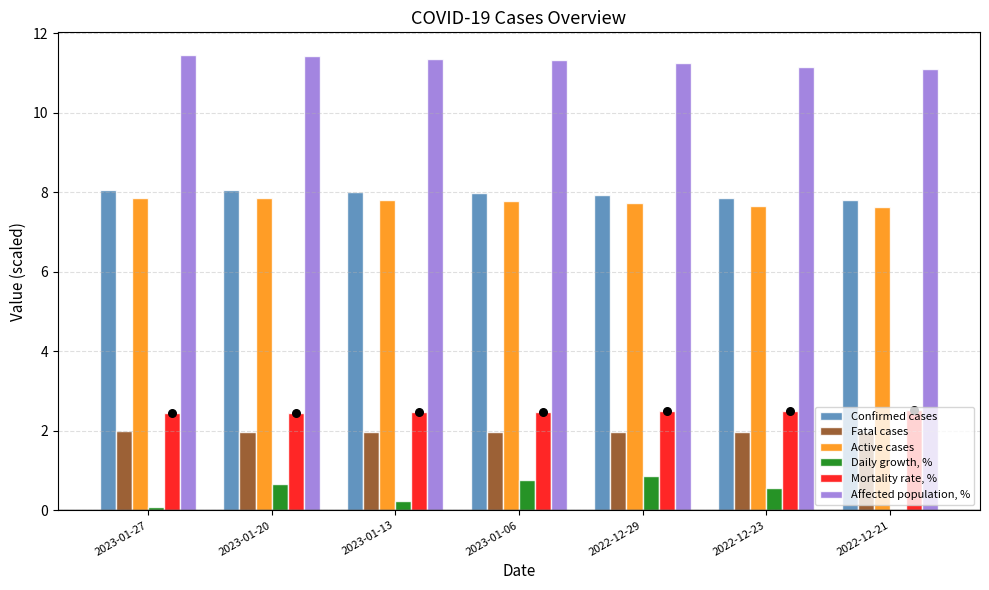

At which category is the sum across all series the highest?

2023-01-20